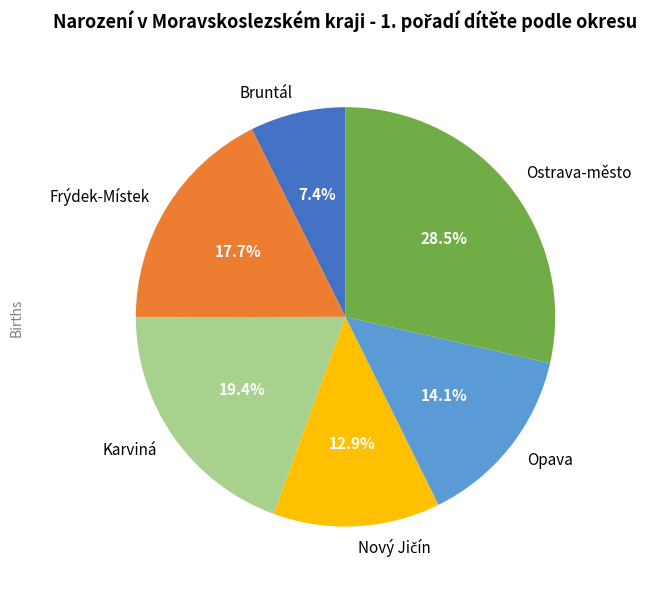

Which has a higher value, Opava or Frýdek-Místek?

Frýdek-Místek